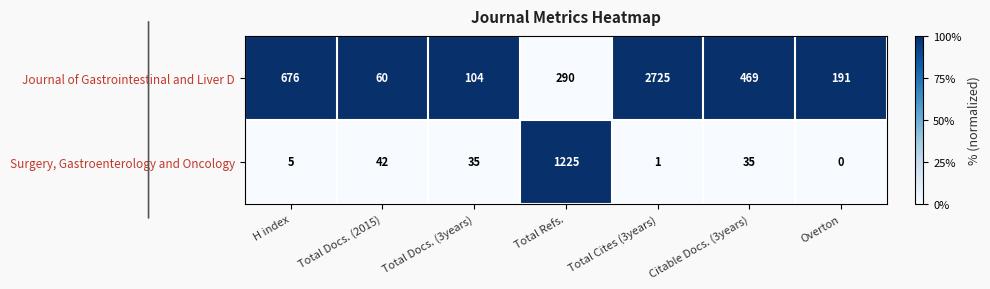

Reading left to right, list all the values displayed in this chart.

Journal of Gastrointestinal and Liver D: H index=676	Total Docs. (2015)=60	Total Docs. (3years)=104	Total Refs.=290	Total Cites (3years)=2725	Citable Docs. (3years)=469	Overton=191
Surgery, Gastroenterology and Oncology: H index=5	Total Docs. (2015)=42	Total Docs. (3years)=35	Total Refs.=1225	Total Cites (3years)=1	Citable Docs. (3years)=35	Overton=0